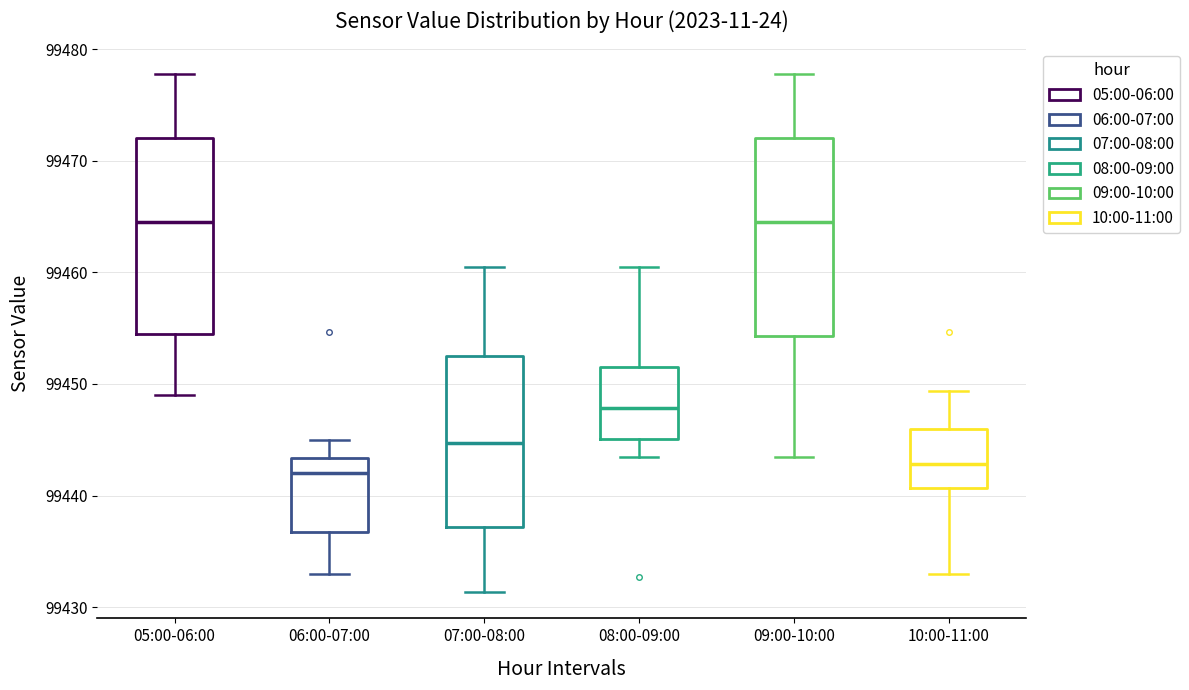

Where does the median line of the box for 05:00-06:00 sit on the y-axis? The values are not printed on the chart, so give them approximately, as read against the axis.

99465